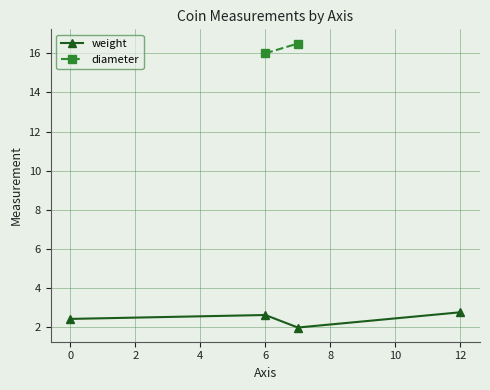

What is the highest value of the weight series?

2.8